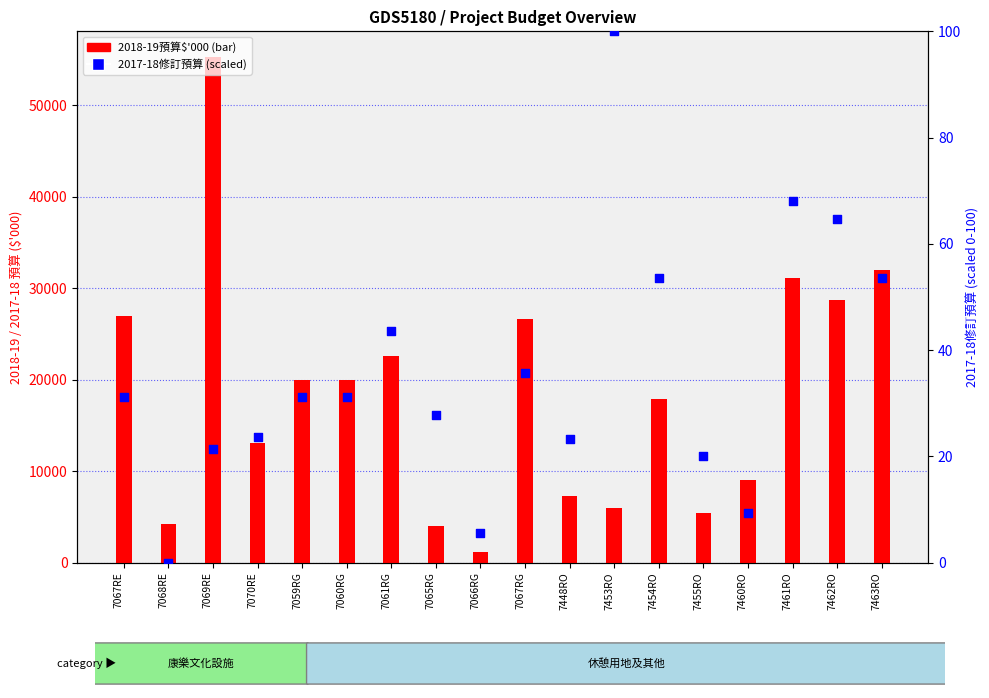

At how many categories does at least one series exceed 20171?

7